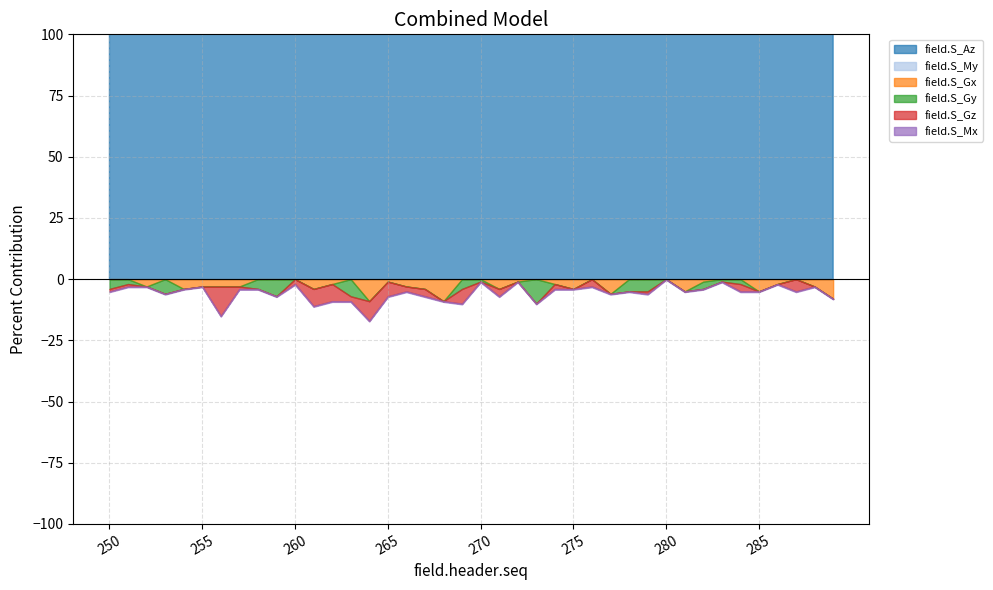

Rank the categories by field.S_Gy value from lowest to highest.

273, 259, 263, 253, 278, 279, 250, 258, 269, 282, 251, 284, 270, 283, 260, 272, 286, 288, 257, 252, 254, 256, 267, 271, 274, 265, 276, 289, 261, 262, 277, 285, 255, 266, 275, 281, 287, 264, 268, 280